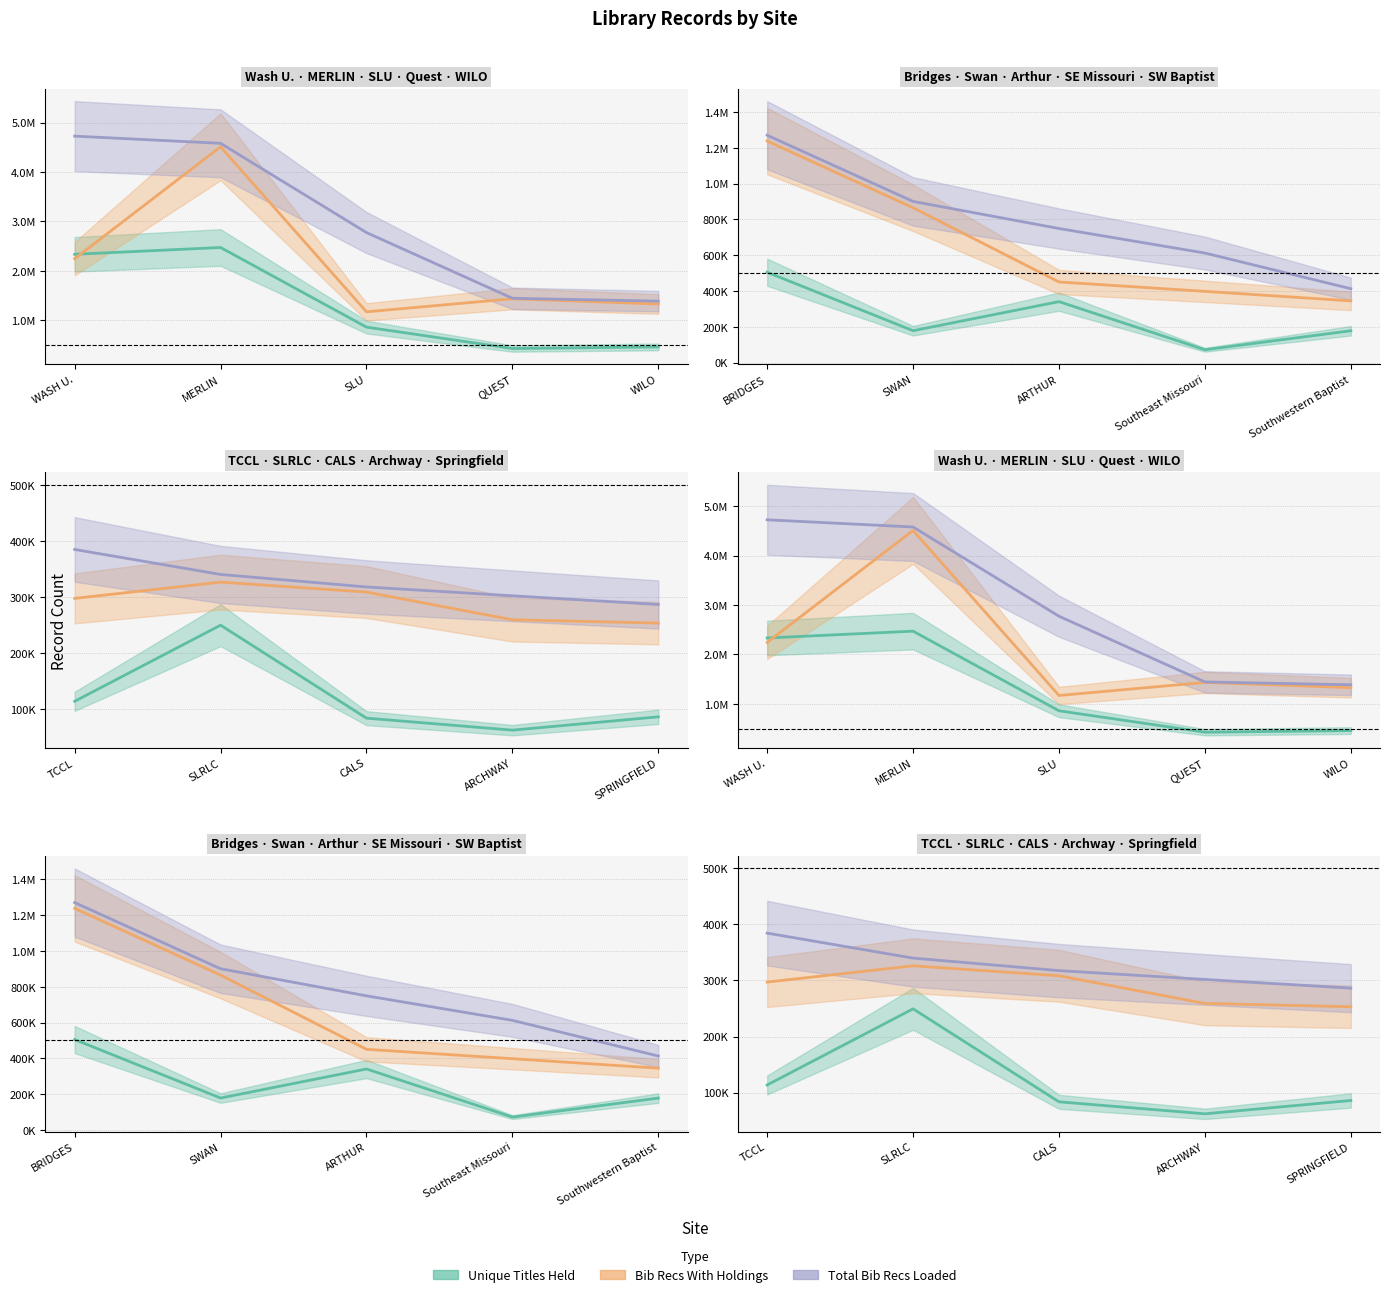

True or false: BIB RECS WITH HOLDINGS has a value of 297196 at TCCL.

True